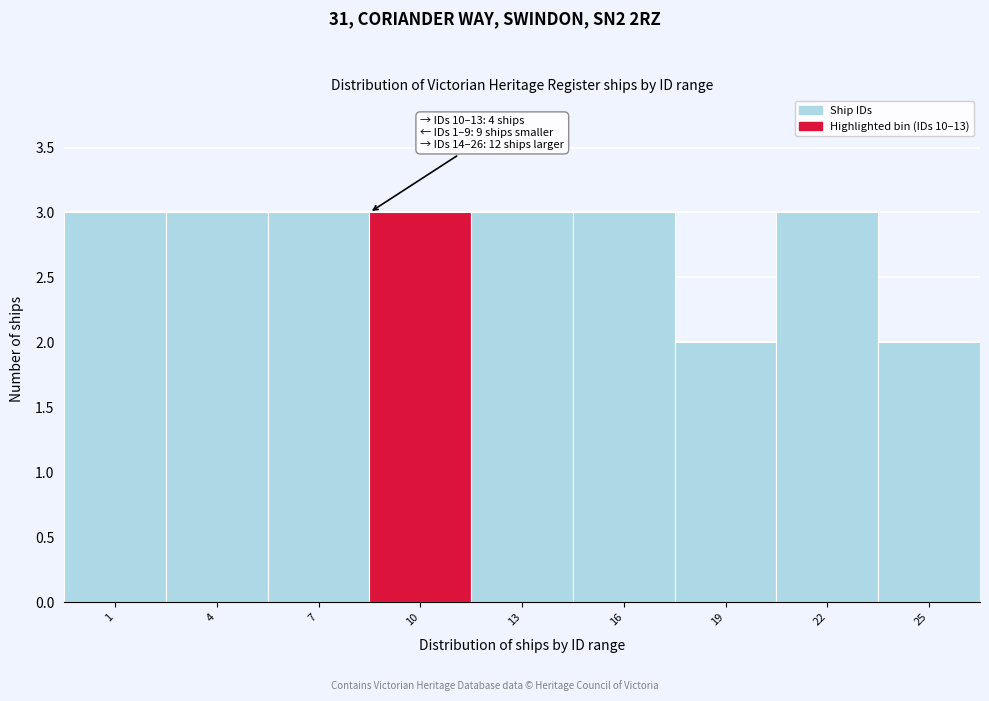

Reading left to right, extract all data points from this chart.

3	3	3	3	3	3	2	3	2